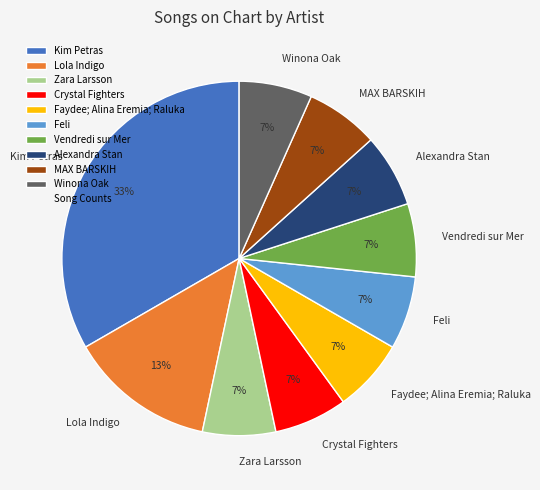

The Winona Oak slice represents 7% of the pie. True or false?

True